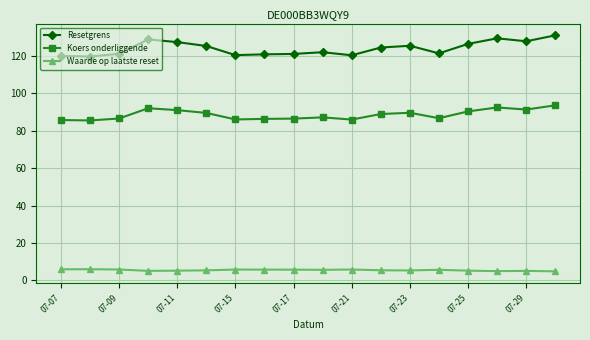

True or false: Koers onderliggende and Waarde op laatste reset intersect in this chart.

False